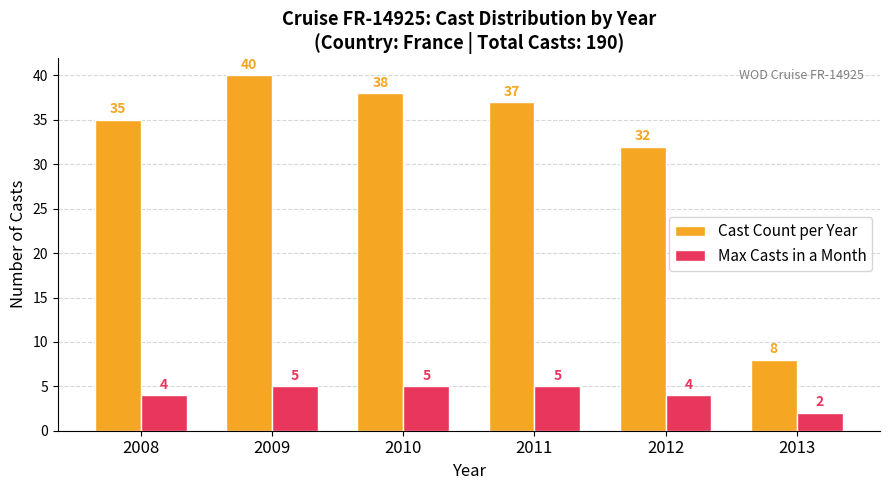

Between 2008 and 2013, which series saw the biggest shift?

Cast Count per Year